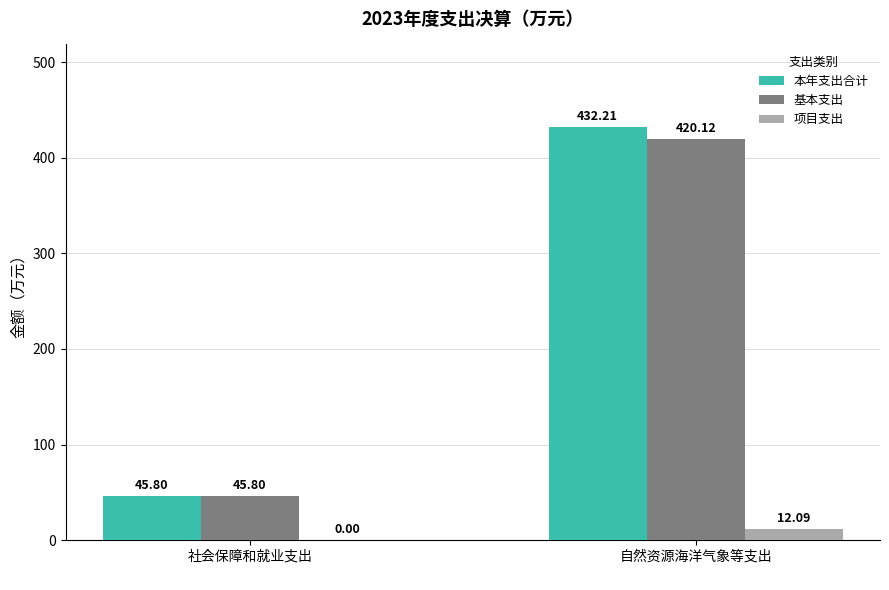

Which category has the highest value across all series?

自然资源海洋气象等支出
